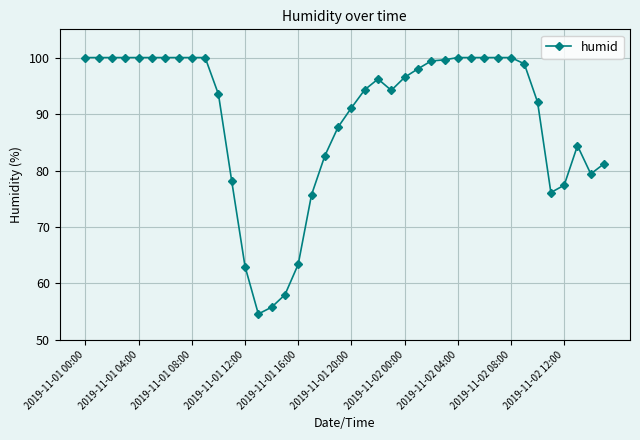

What is the greatest value displayed?

100.0